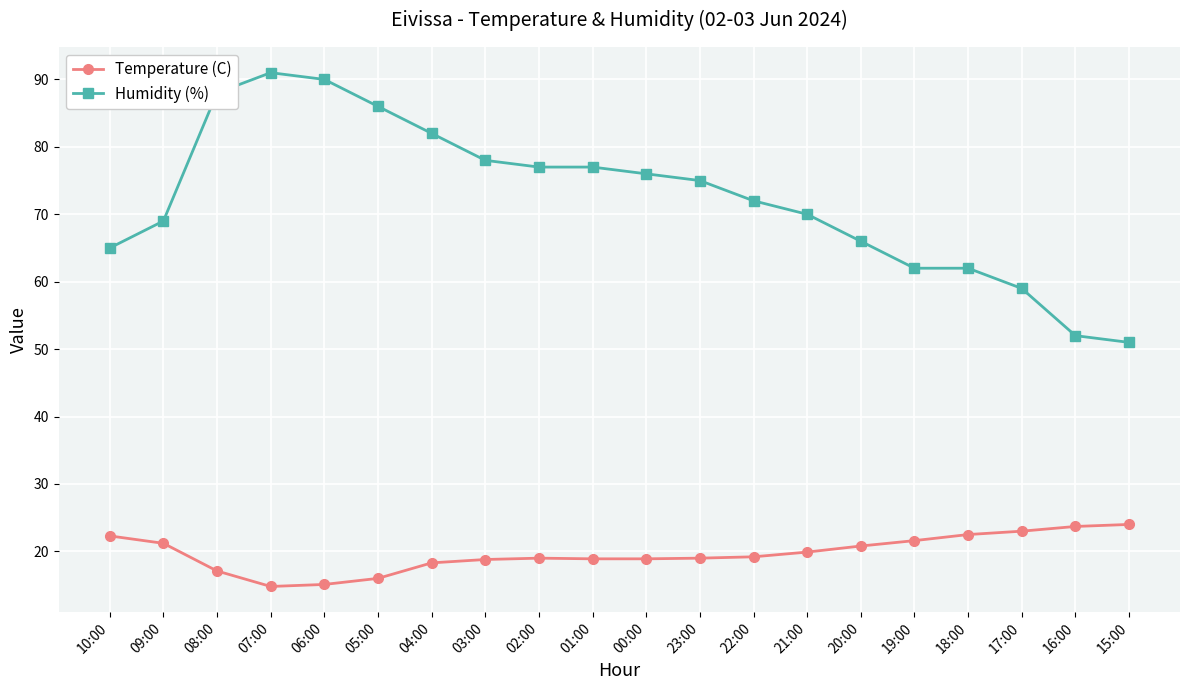

Where does the Humidity (%) series first go above 75?

08:00